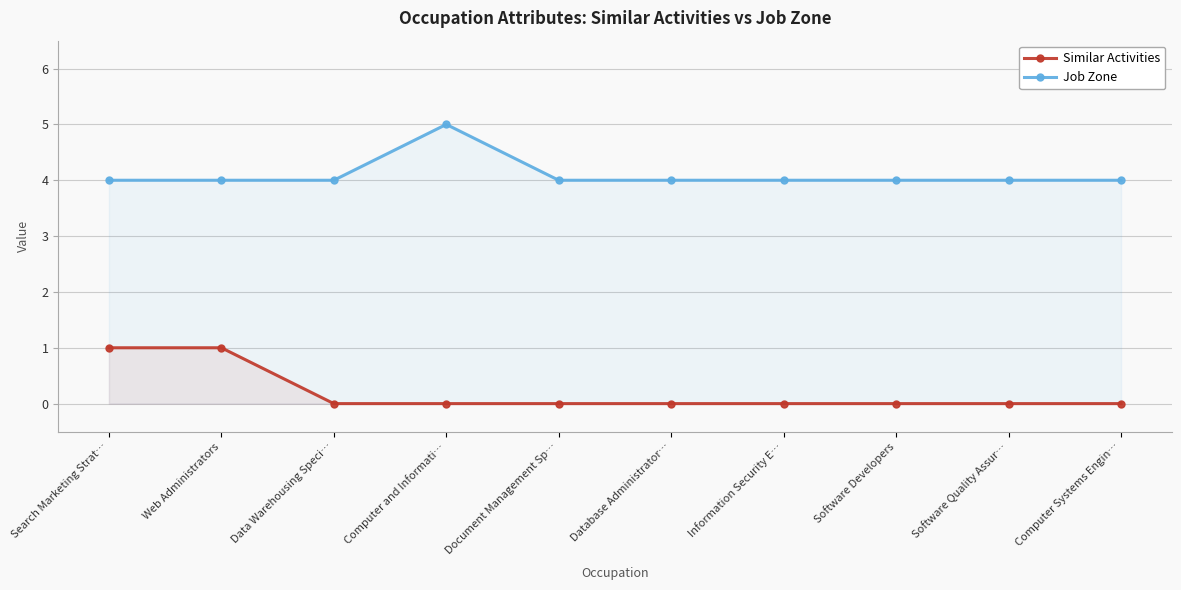

Where is the first local maximum for Job Zone?

Computer and Informati…